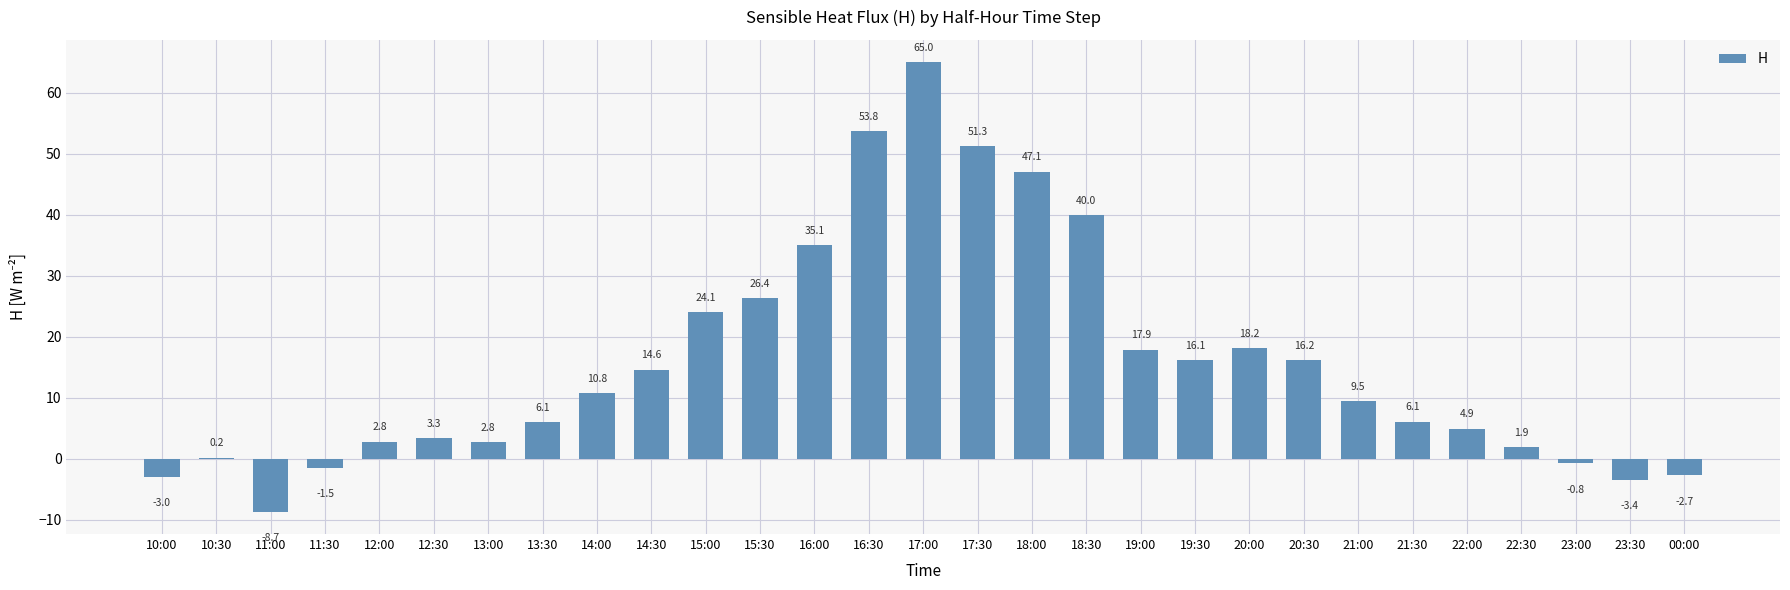

How many categories are shown in the chart?

29